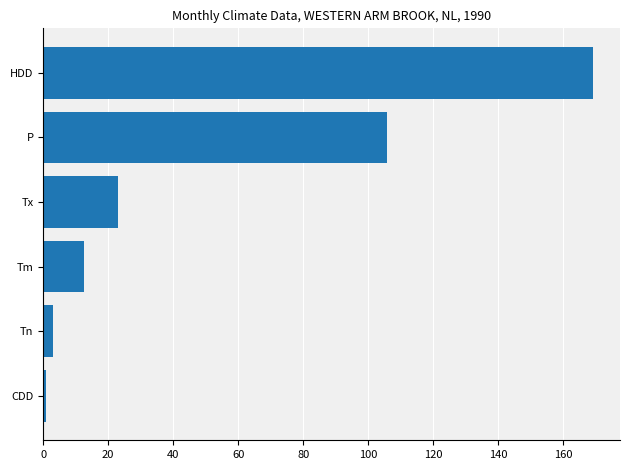

List the labels in order of value, smallest first.

CDD, Tn, Tm, Tx, P, HDD